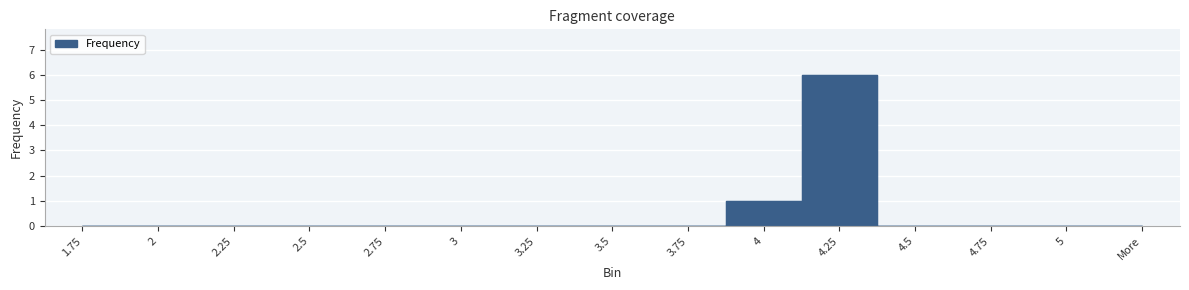

List the labels in order of value, largest first.

4.25, 4, 1.75, 2, 2.25, 2.5, 2.75, 3, 3.25, 3.5, 3.75, 4.5, 4.75, 5, More